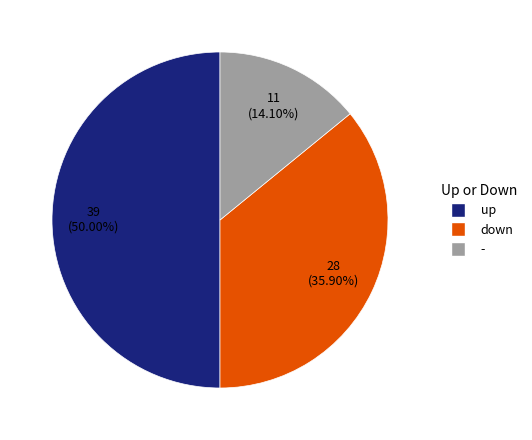

To the nearest percent, what is the difference between the - and down slice percentages?

22%